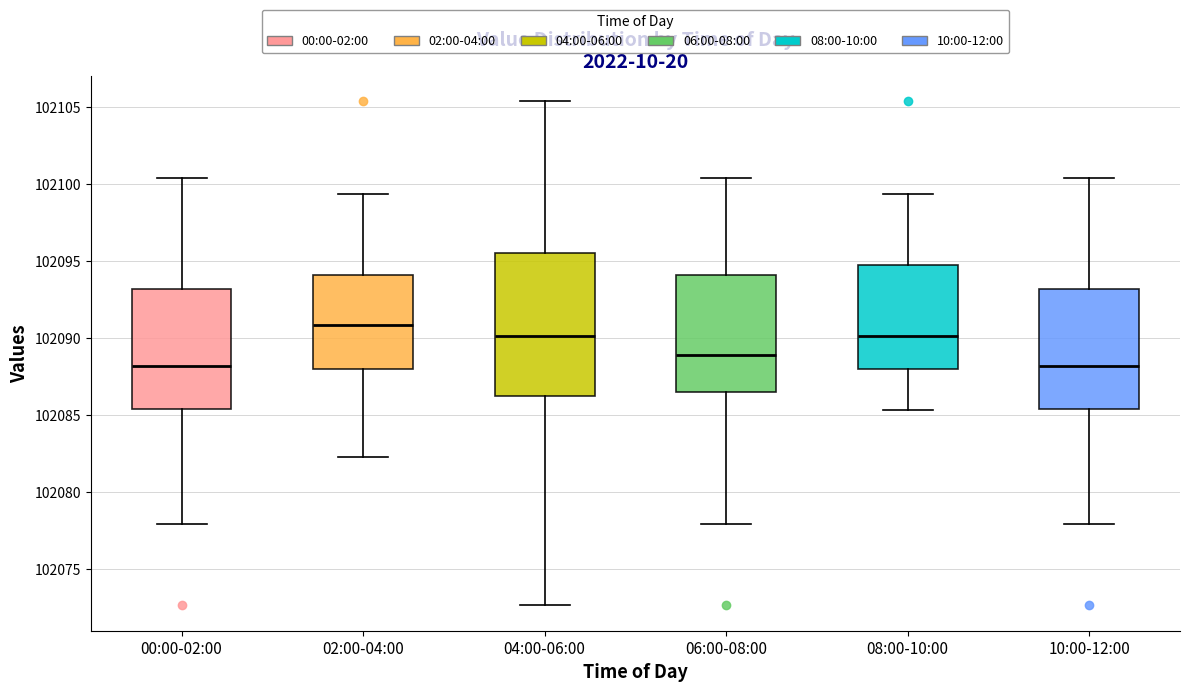

Comparing the boxes themselves (not the whiskers), which one is the tallest?

04:00-06:00